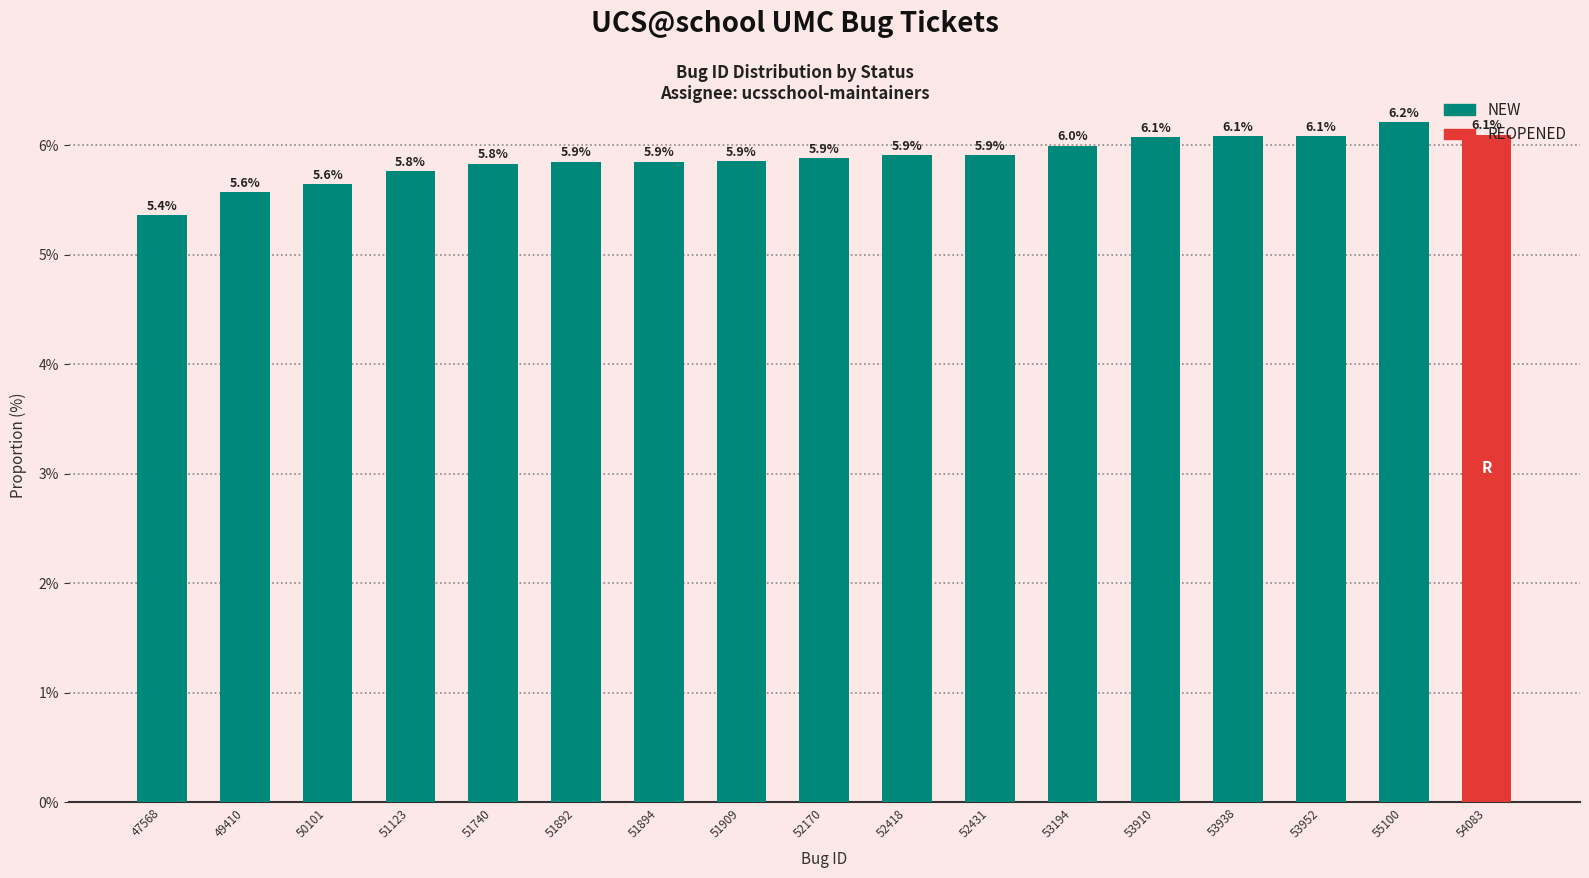

Reading left to right, list all the values displayed in this chart.

47568=5.4	49410=5.6	50101=5.6	51123=5.8	51740=5.8	51892=5.9	51894=5.9	51909=5.9	52170=5.9	52418=5.9	52431=5.9	53194=6.0	53910=6.1	53938=6.1	53952=6.1	55100=6.2	54083=6.1